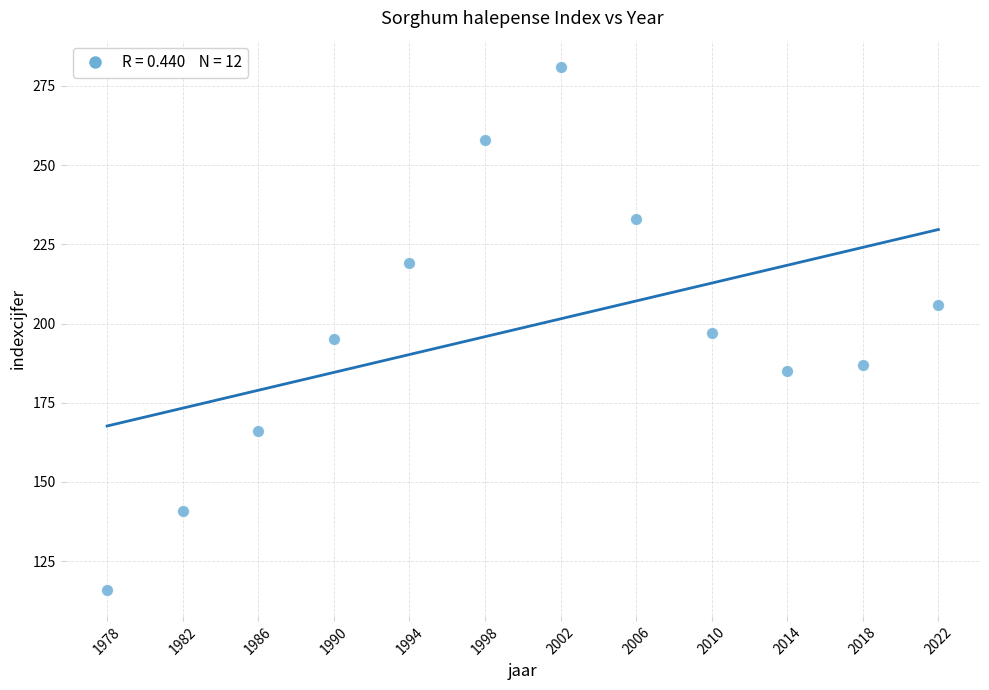

What is the range of Y values (max minus min)?

165